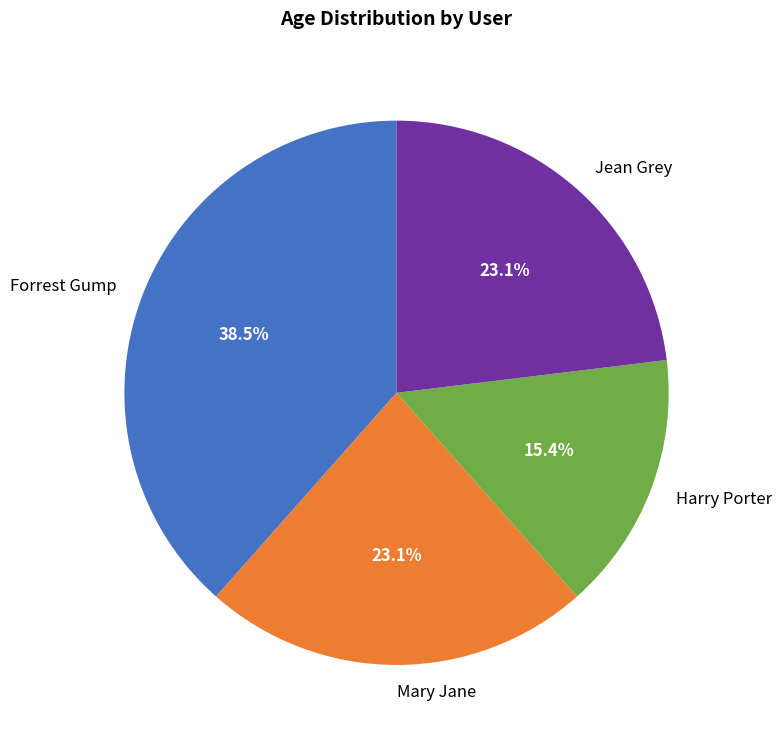

What is the largest slice in the pie chart?

Forrest Gump